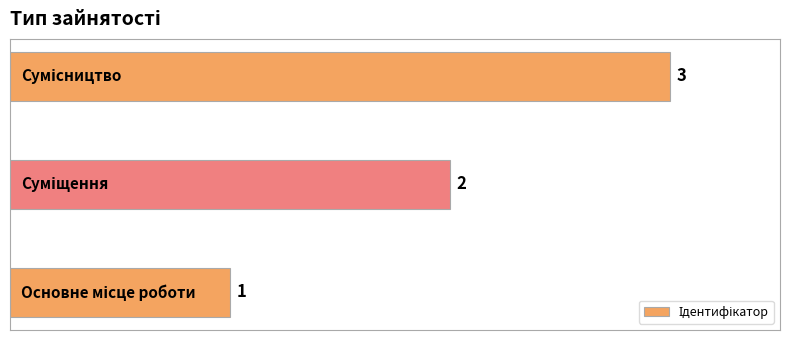

What is the sum of all values?

6